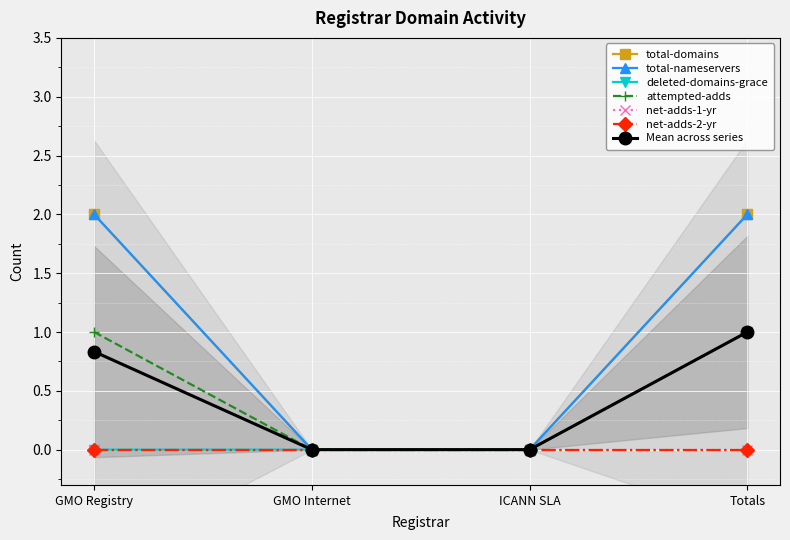

At which label does deleted-domains-grace reach its minimum?

GMO Registry